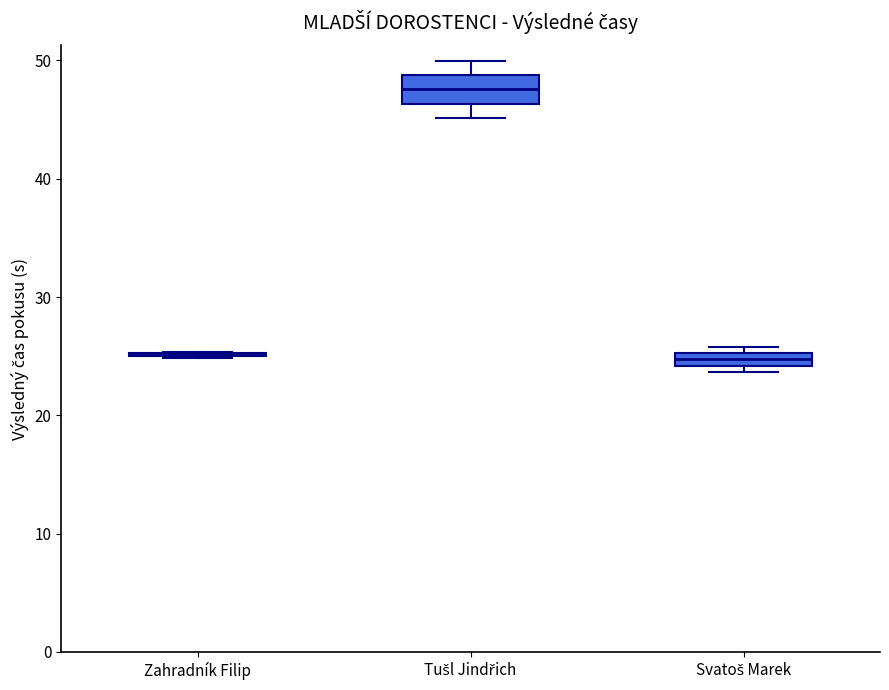

Comparing the boxes themselves (not the whiskers), which one is the tallest?

Tušl Jindřich